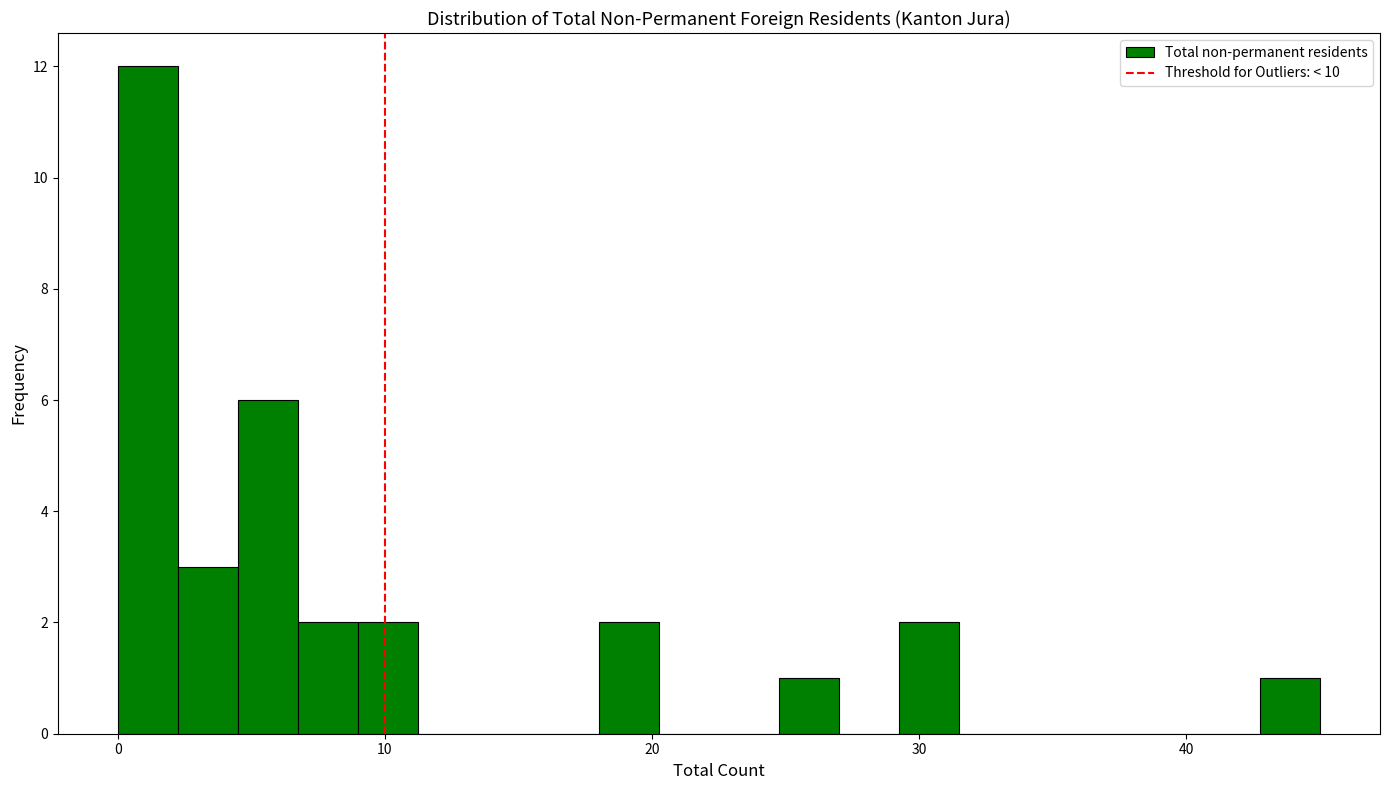

Read against the x-axis, roughly where is the centre of the tallest bar?

1